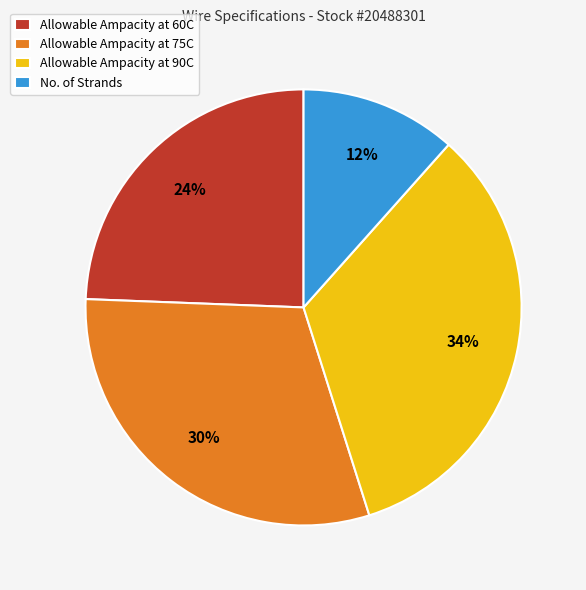

To the nearest percent, what portion does Allowable Ampacity at 60C represent?

24%